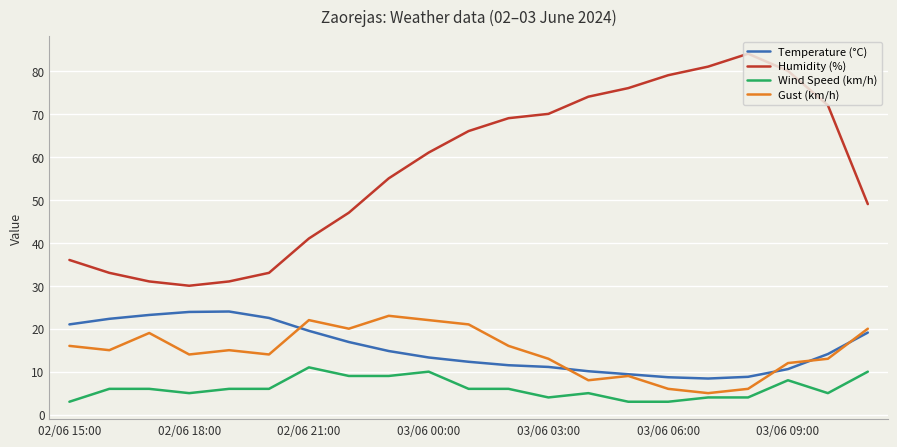

Which series has the largest range (max minus min)?

Humidity (%)